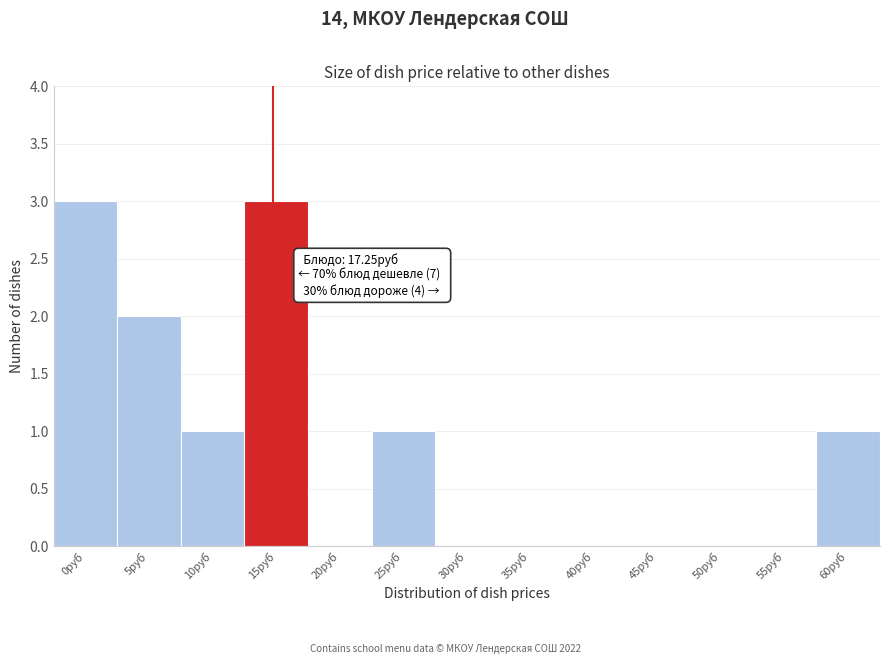

Reading left to right, list all the values displayed in this chart.

0руб=3	5руб=2	10руб=1	15руб=3	20руб=0	25руб=1	30руб=0	35руб=0	40руб=0	45руб=0	50руб=0	55руб=0	60руб=1